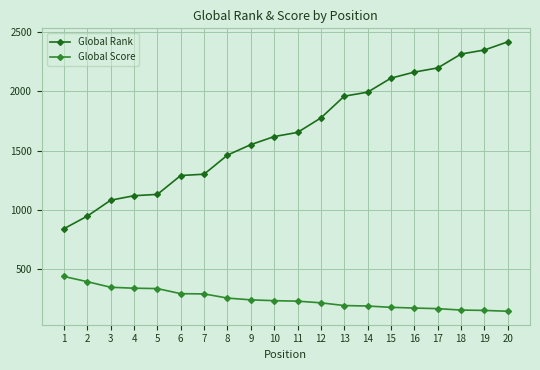

At how many categories does at least one series exceed 910?

19